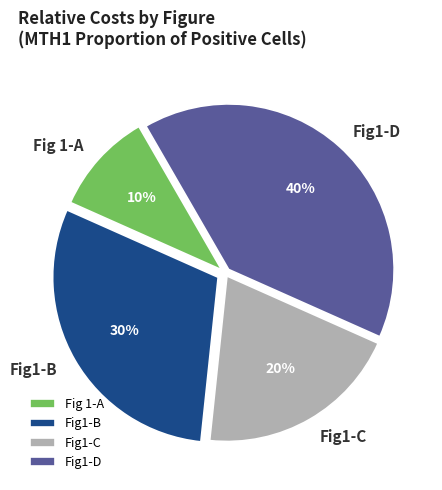

Approximately how many times larger is the value at Fig1-C compared to Fig 1-A?

2.0